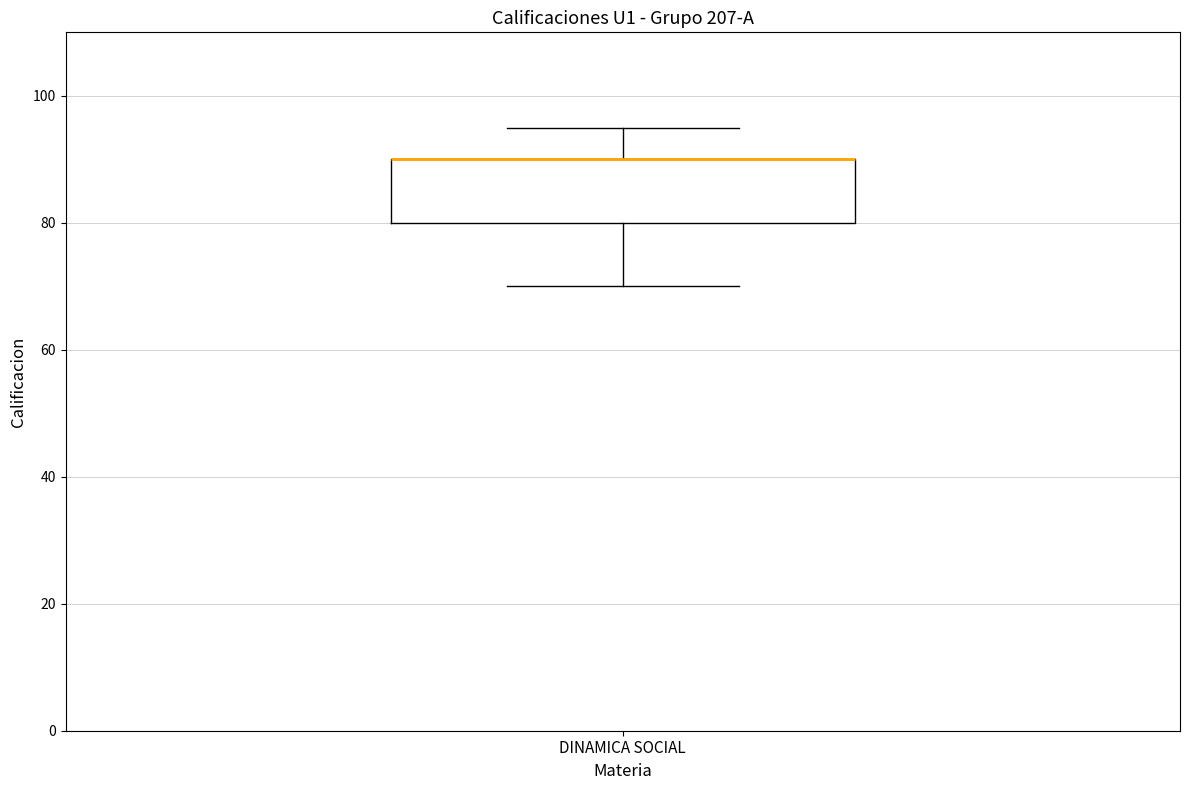

Read this box plot against the y-axis: the position of the median line, the range covered by the box, and the ends of both whiskers. The values are not printed on the chart, so give them approximately, as read against the axis.

median 90 (drawn on the box's upper edge), box 80 to 90, whiskers 70 to 96